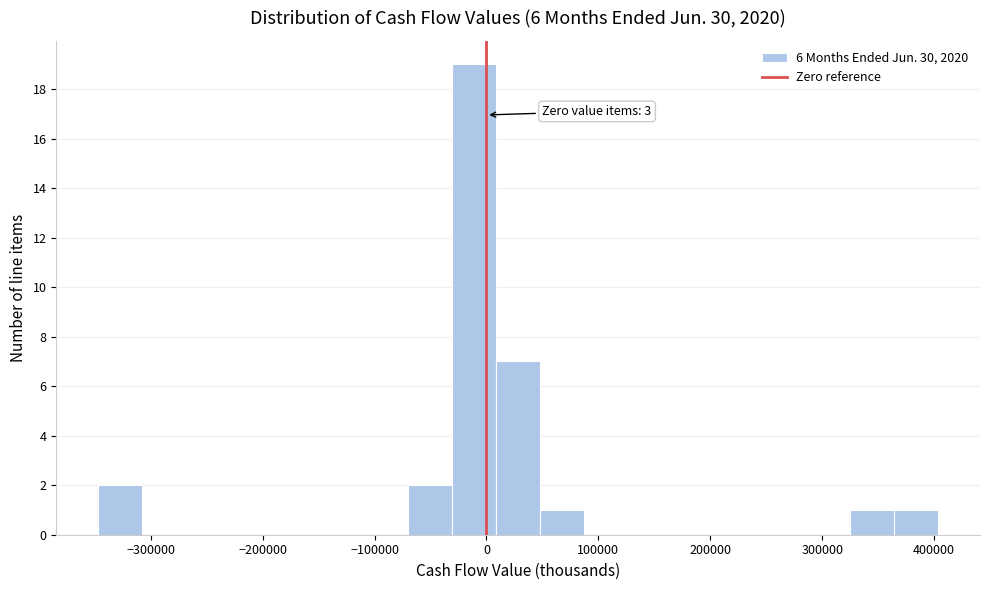

Around what value on the x-axis is the tallest bar? Give the approximate position of its centre, as read against the axis.

-10000